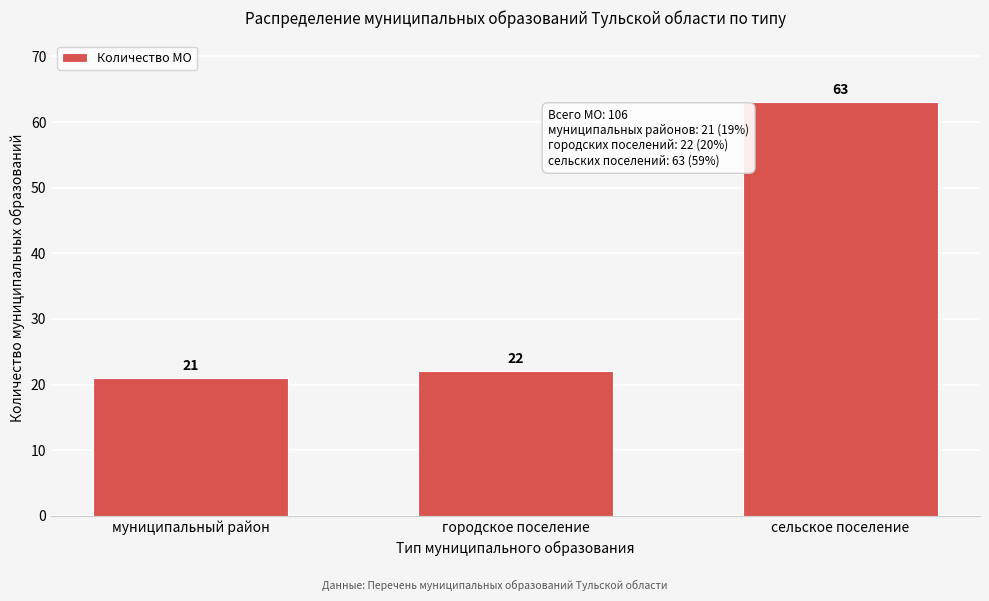

Reading right to left, what are all the values shown in this chart?

63	22	21